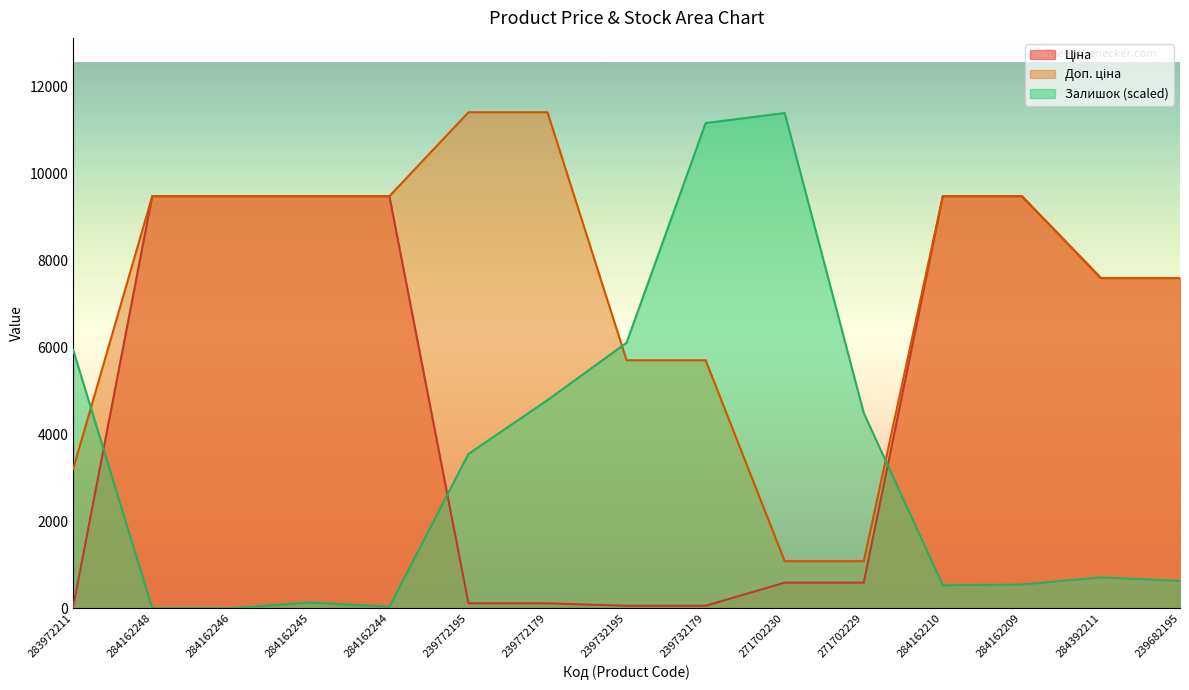

Which series has the largest total across all categories?

Доп. ціна